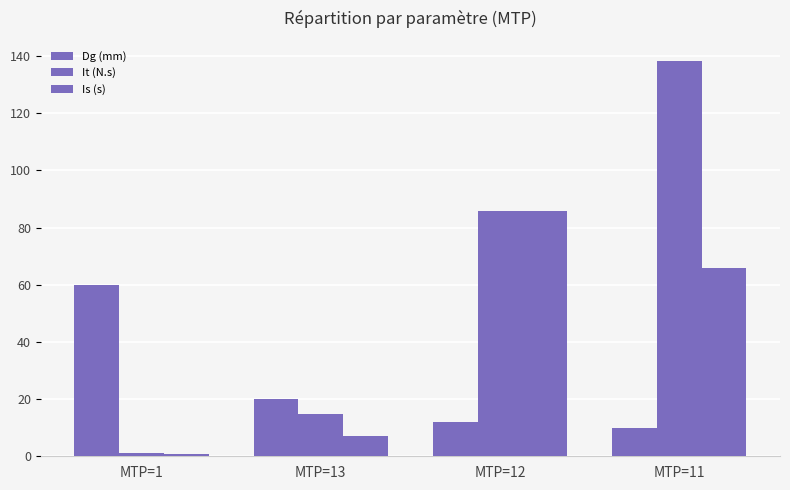

How many distinct data groups are displayed?

3